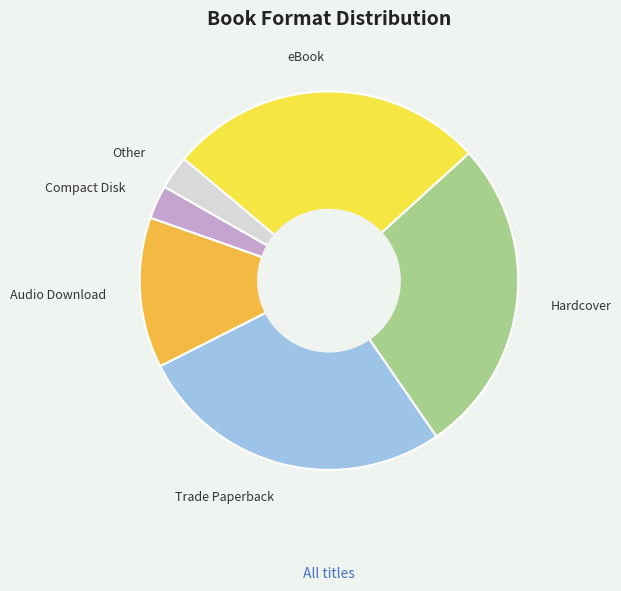

Approximately how many times larger is the value at Trade Paperback compared to Other?

9.5